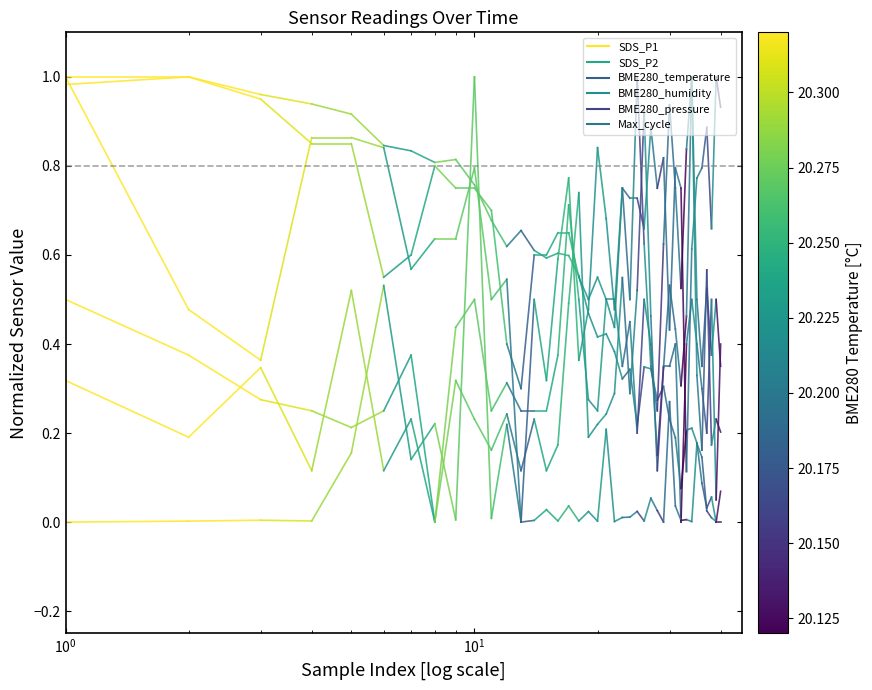

What is the maximum value for BME280_temperature?

1.0